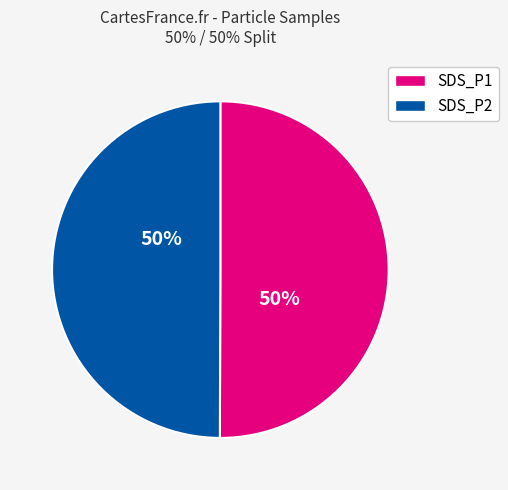

How many segments does this pie chart have?

2